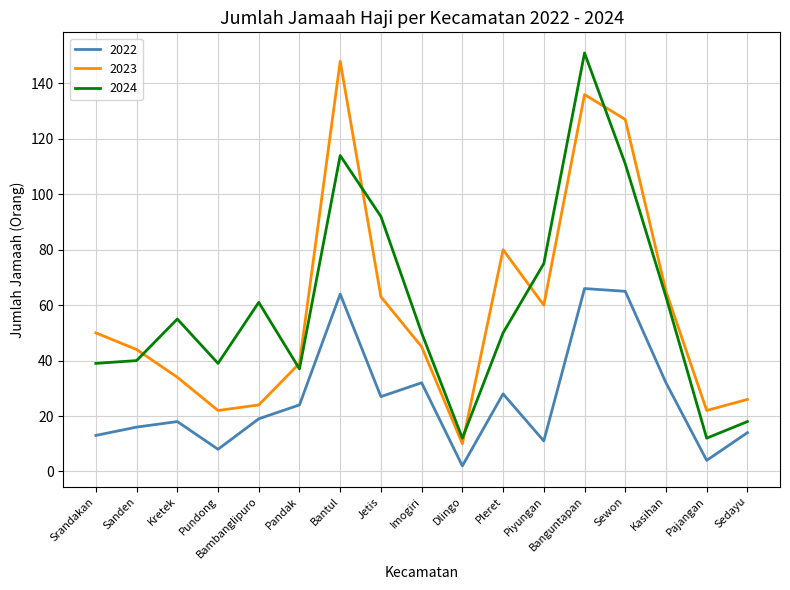

The 2022 series shows 32 at Kasihan. True or false?

True